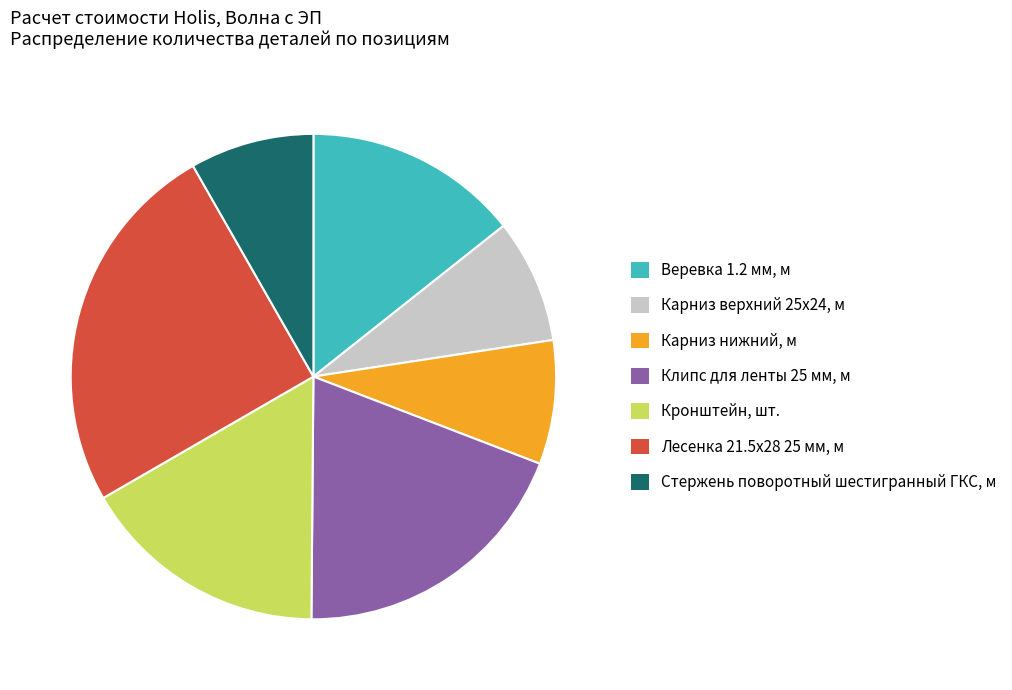

Between Клипс для ленты 25 мм, м and Стержень поворотный шестигранный ГКС, м, which is larger?

Клипс для ленты 25 мм, м